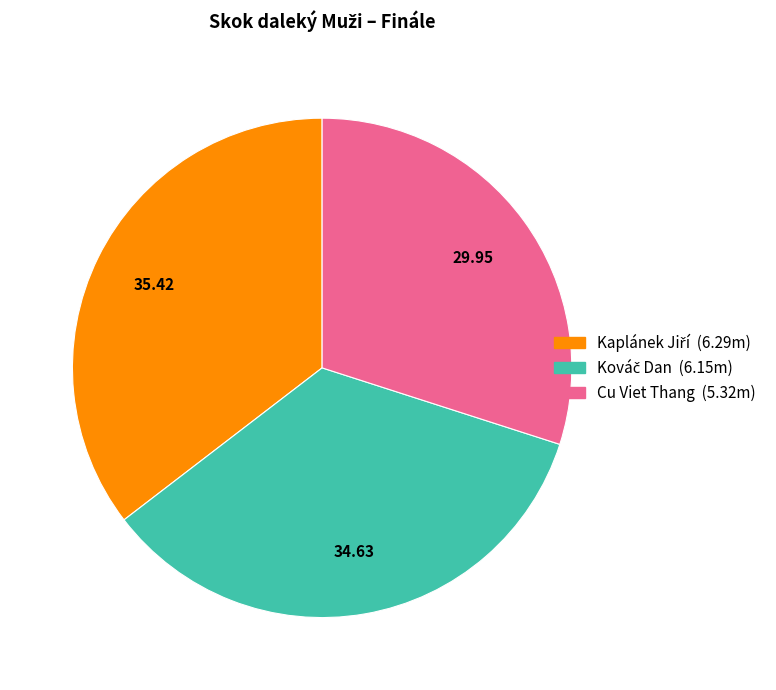

Does any single category account for the majority?

No